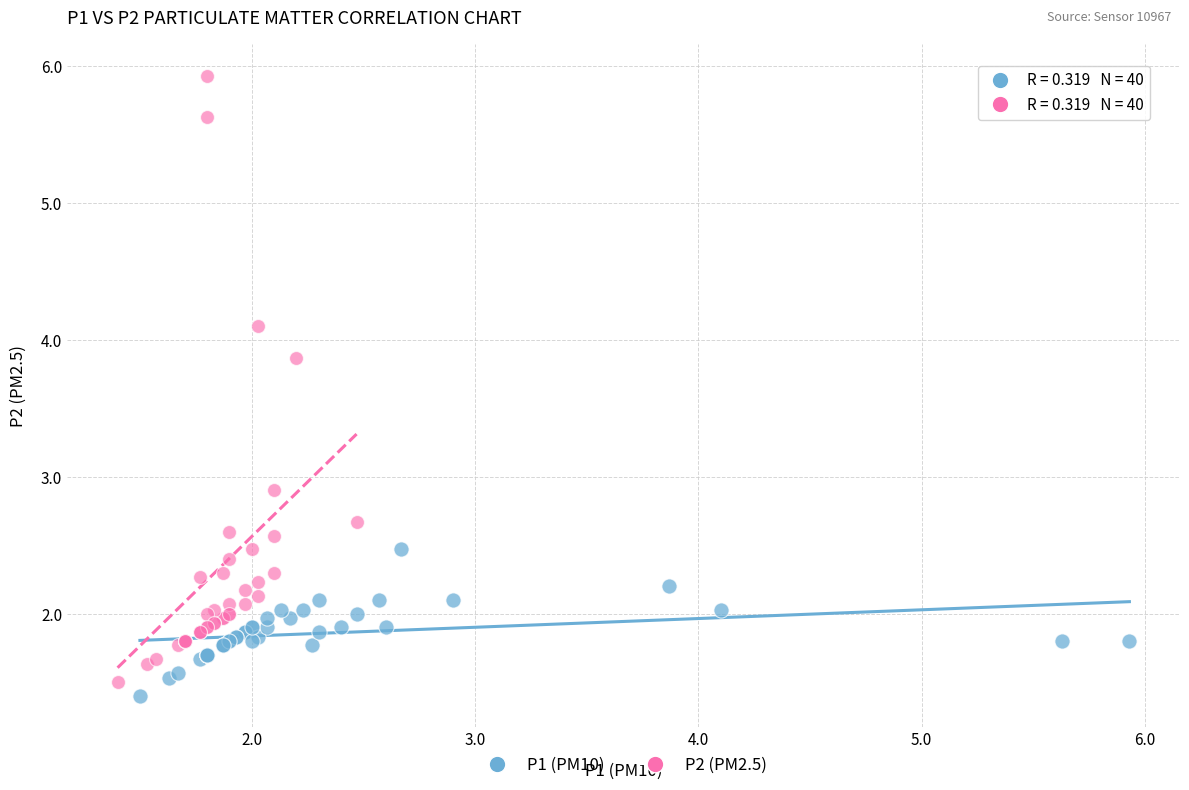

Which series has the largest Y range (max minus min)?

P2 (PM2.5)